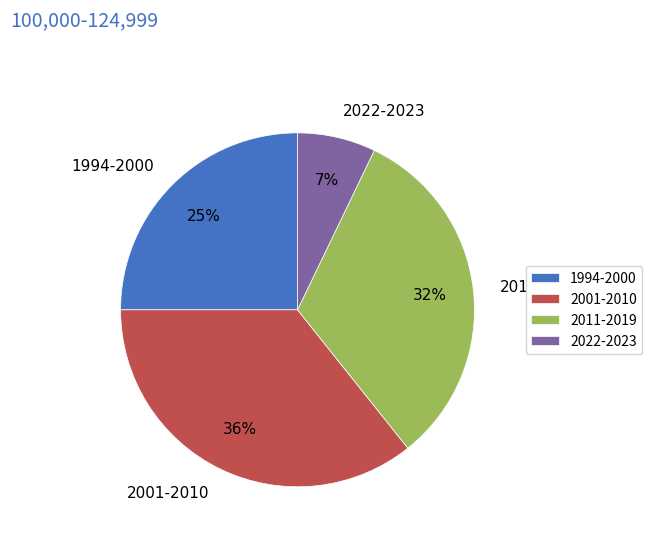

Which category has the smallest portion of the pie?

2022-2023